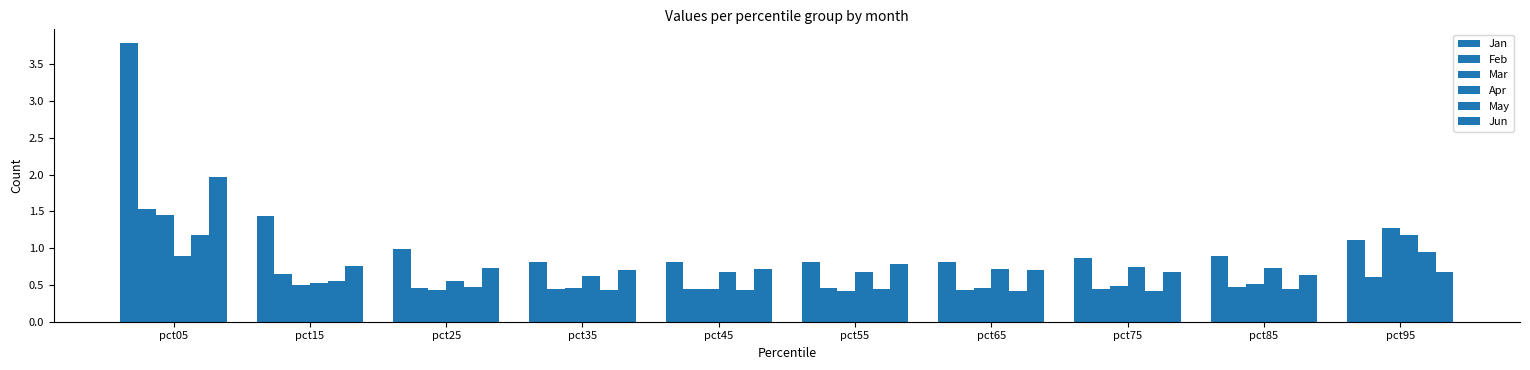

How many groups of bars are there?

10